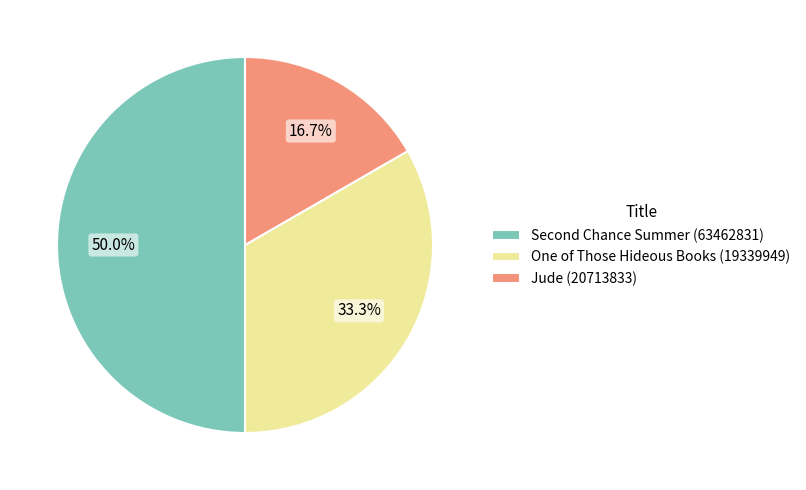

The Jude (20713833) slice represents 11% of the pie. True or false?

False